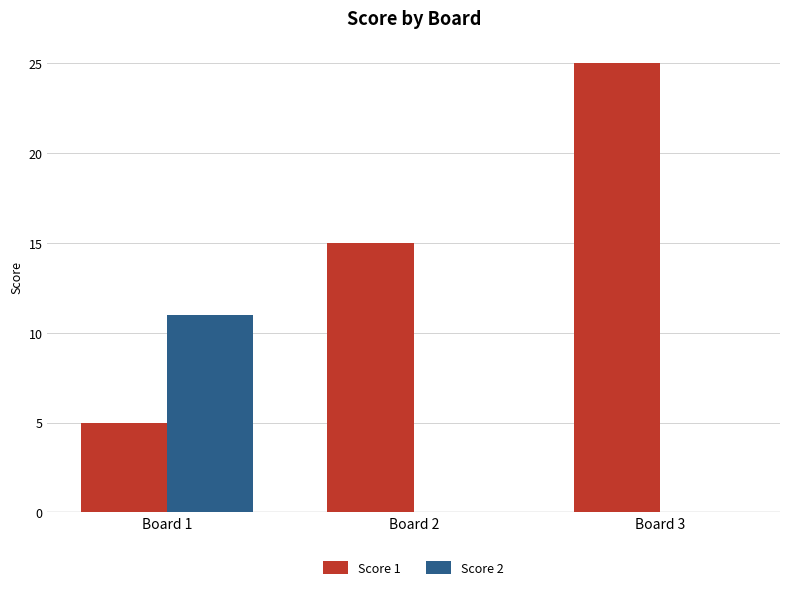

What is the sum of the Score 2 values at Board 1 and Board 2?

11